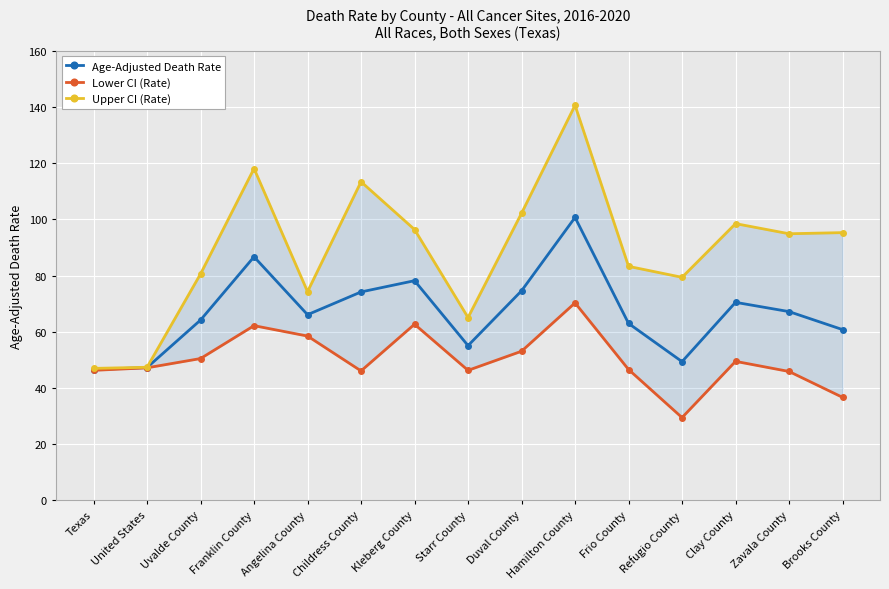

List the series in order of their overall mean, highest first.

Upper CI (Rate), Age-Adjusted Death Rate, Lower CI (Rate)